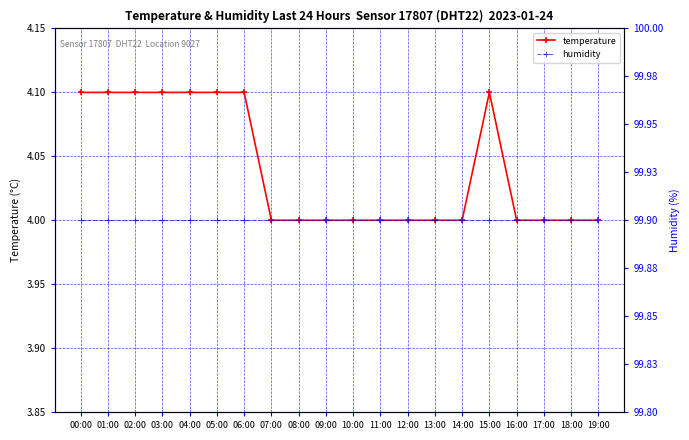

At which category does the chart reach its peak across all series?

00:00